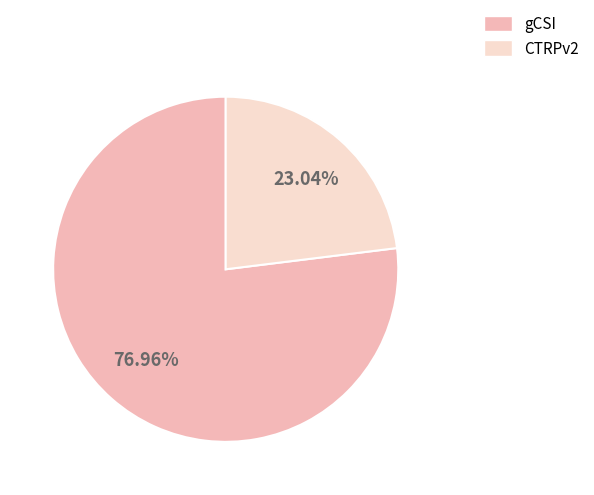

Rank the categories by value from highest to lowest.

gCSI, CTRPv2